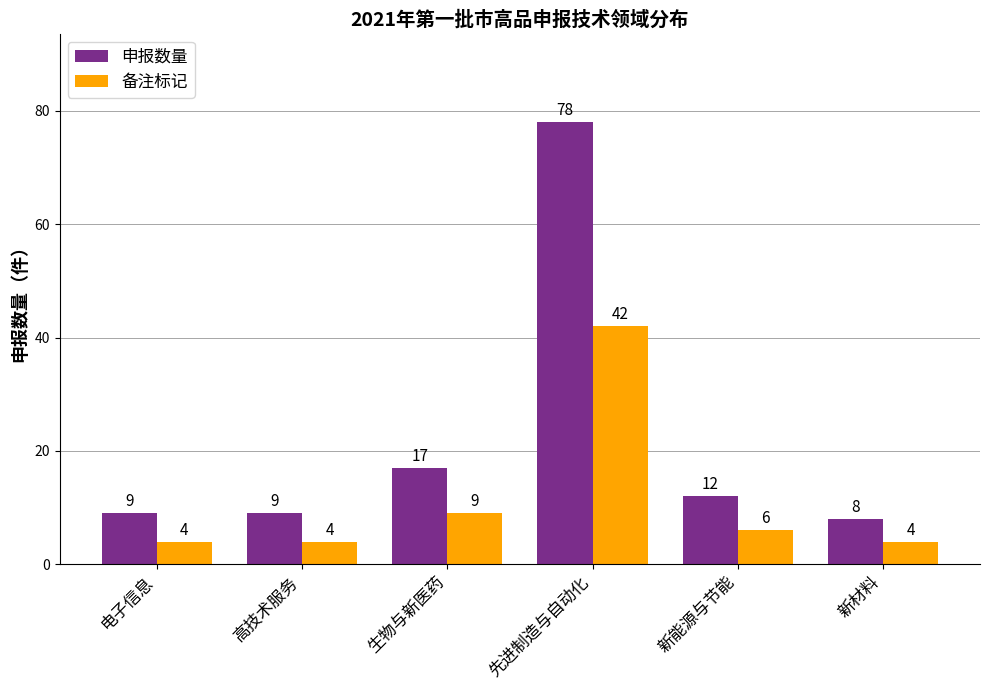

At which label does 申报数量 reach its minimum?

新材料